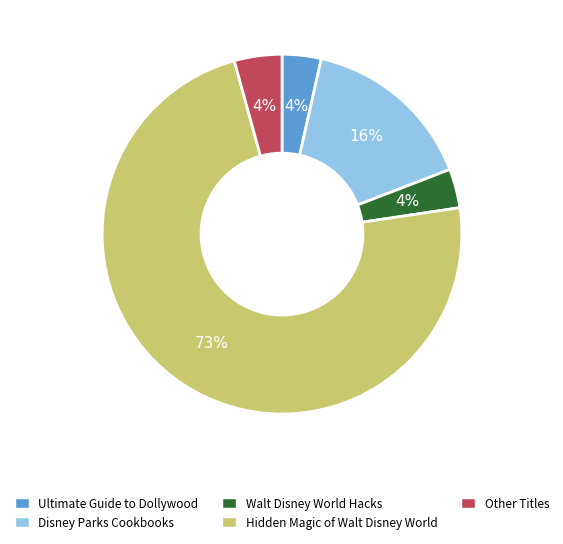

How many slices are in this pie chart?

5